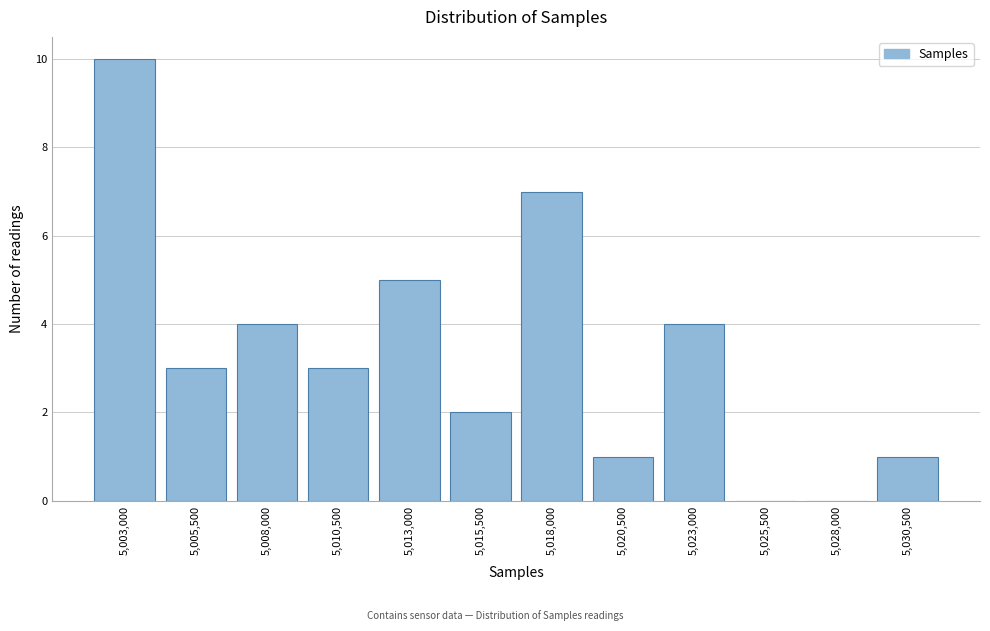

Reading left to right, what are all the values shown in this chart?

5,003,000=10	5,005,500=3	5,008,000=4	5,010,500=3	5,013,000=5	5,015,500=2	5,018,000=7	5,020,500=1	5,023,000=4	5,025,500=0	5,028,000=0	5,030,500=1